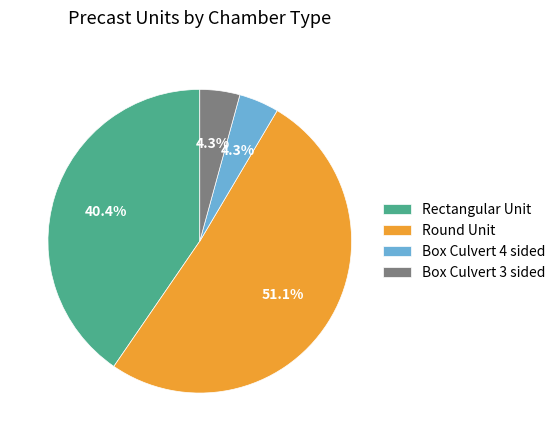

To the nearest percent, what is the average slice percentage?

25%